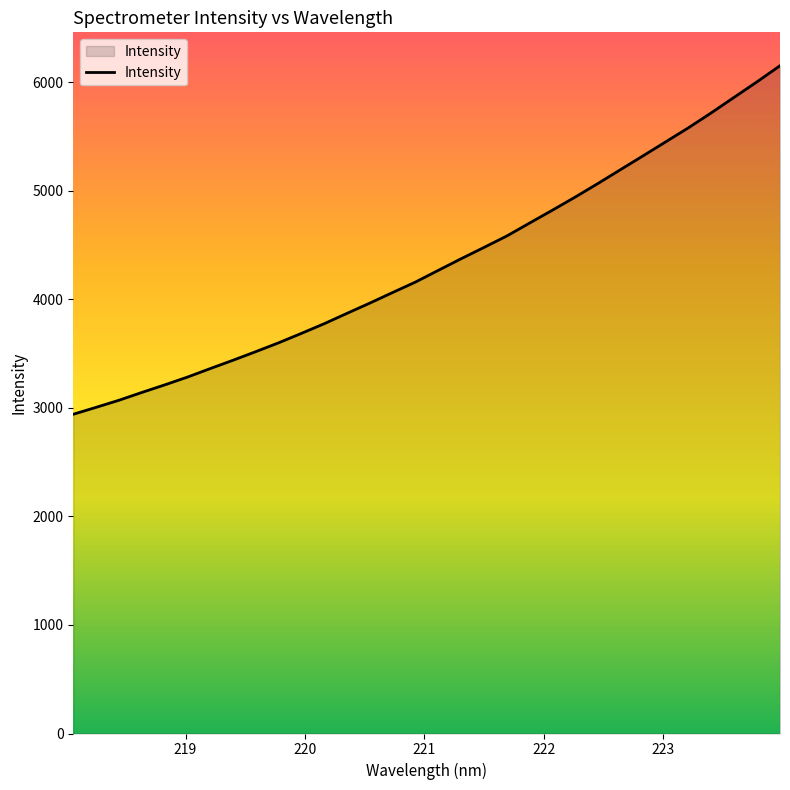

What is the difference between the maximum and minimum values?

3210.5